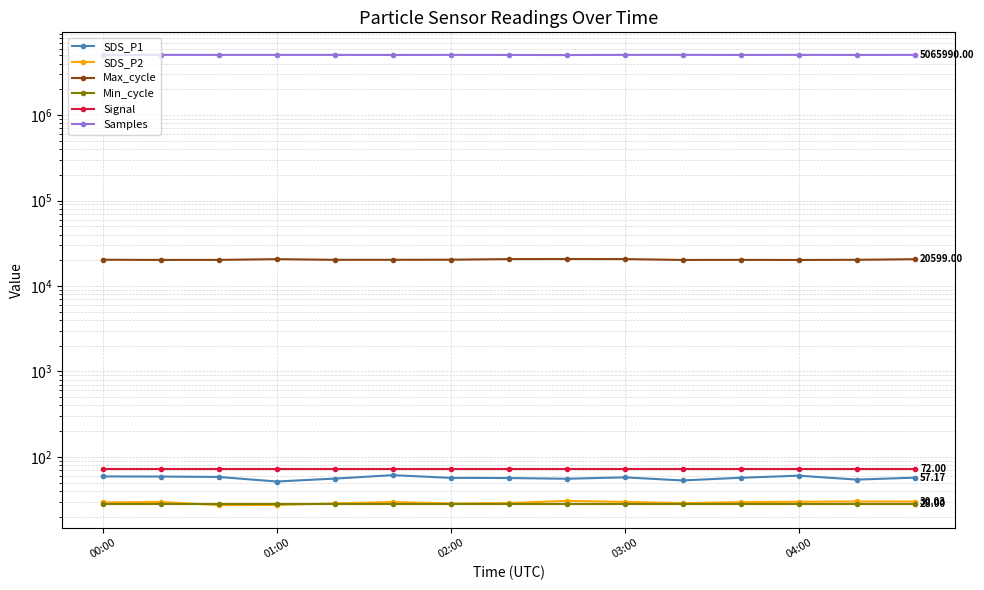

True or false: Samples and Max_cycle cross at least once.

False